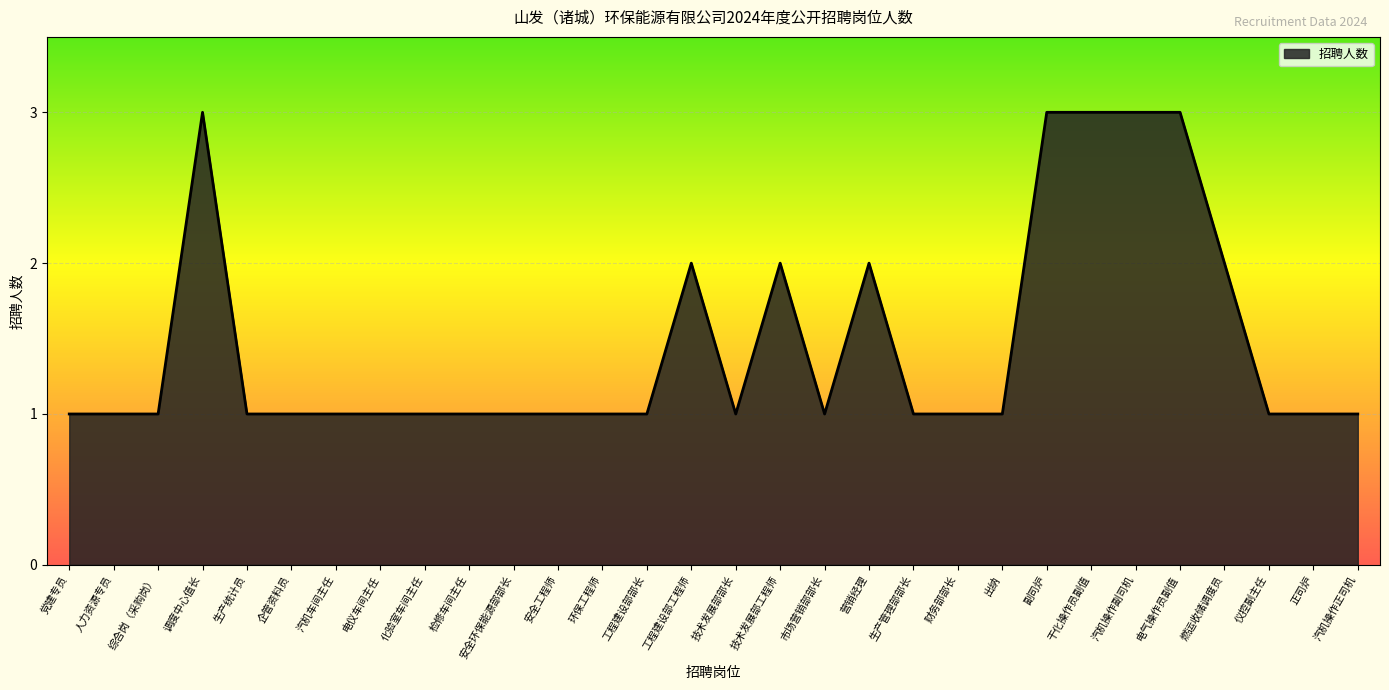

True or false: the data shows 0 at 汽机操作正司机.

False